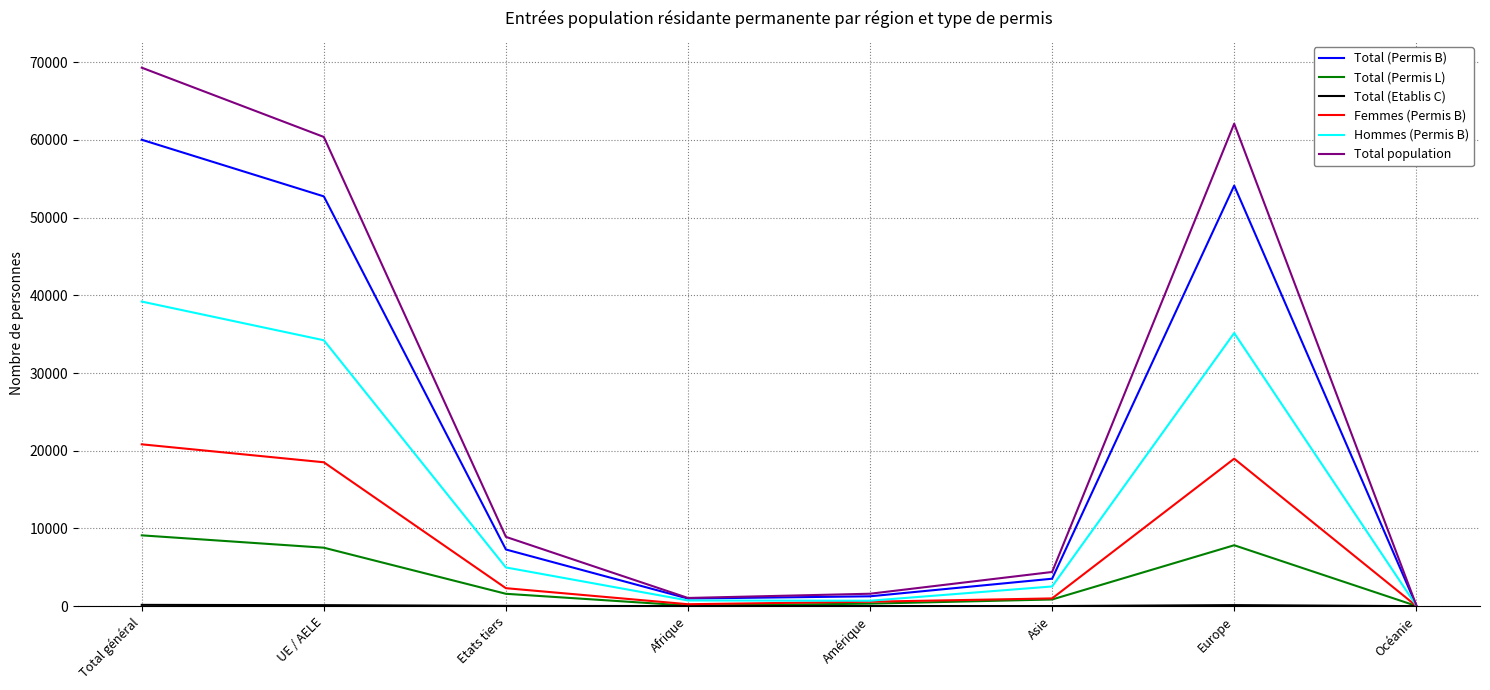

Which series changed the most between Etats tiers and Océanie?

Total population